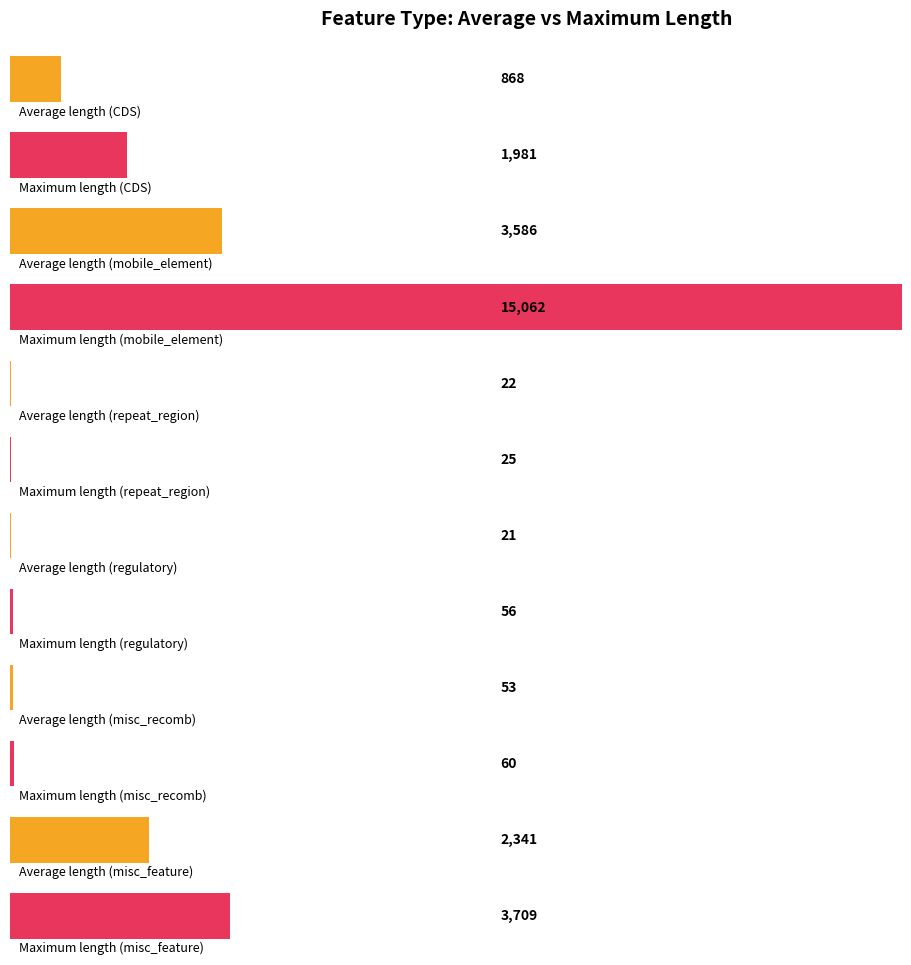

What is the value of the misc_recomb bar at the 3rd from the left?

60